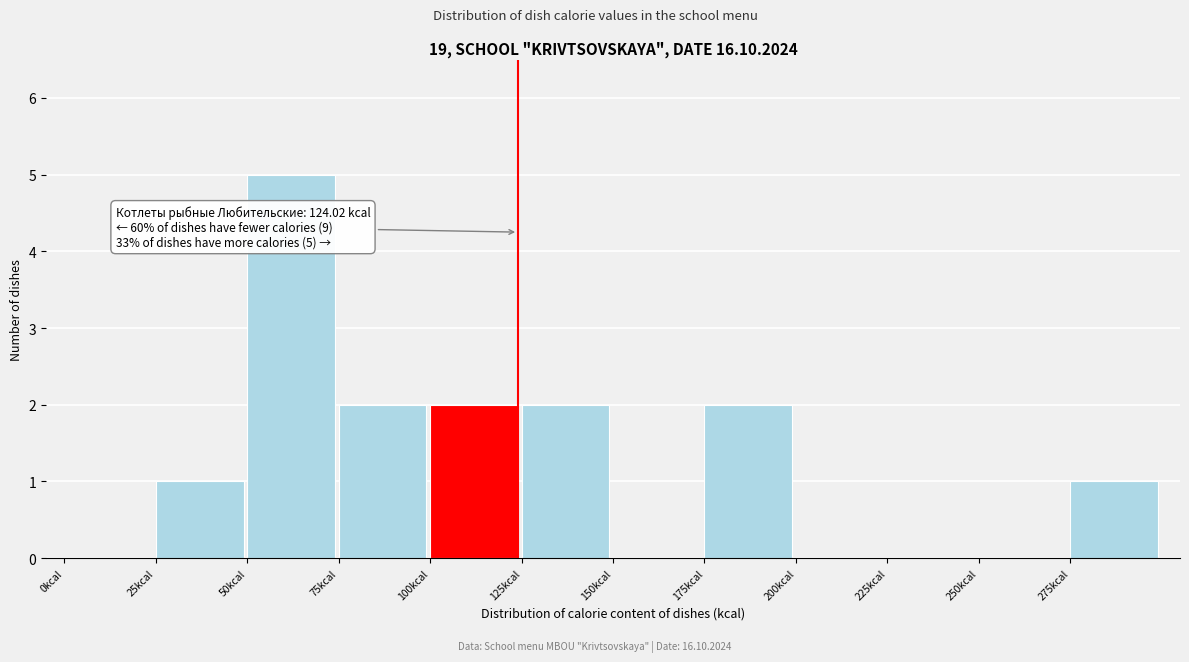

Over which range of the x-axis is the bar tallest?

50 to 75